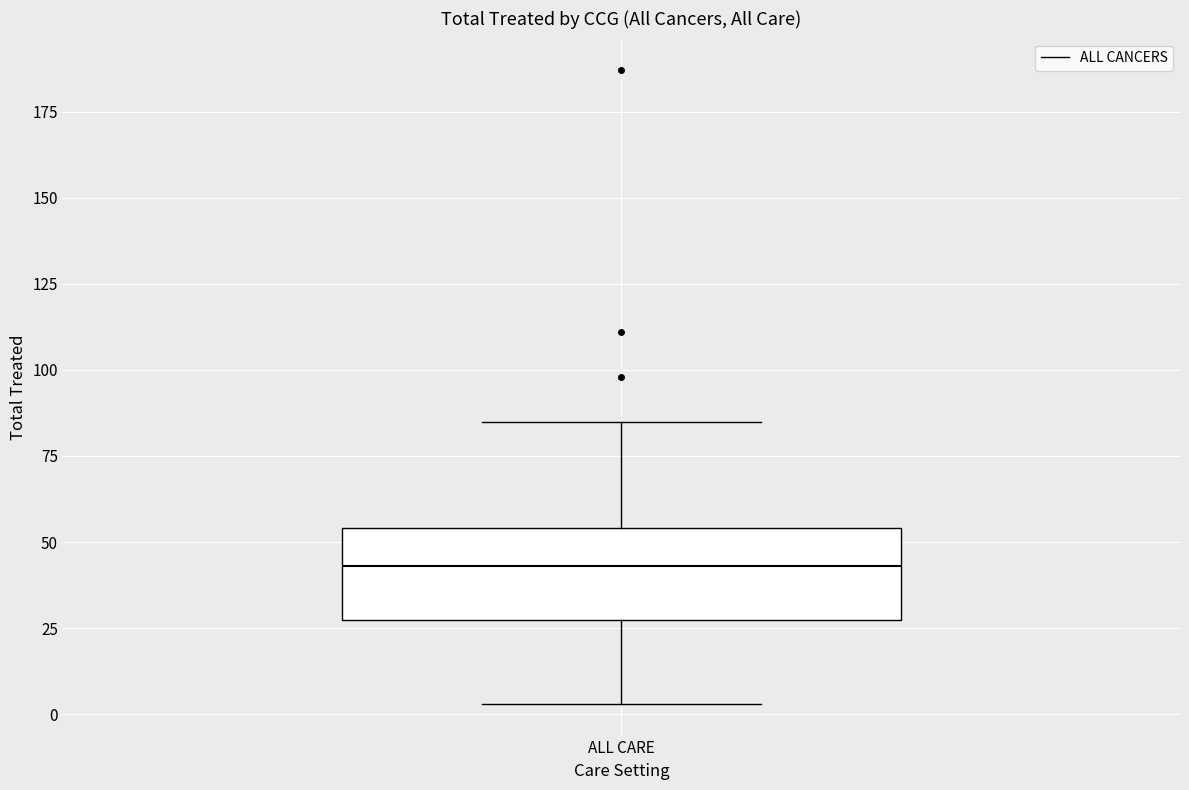

Read this box plot against the y-axis: the position of the median line, the range covered by the box, and the ends of both whiskers. The values are not printed on the chart, so give them approximately, as read against the axis.

median 45, box 30 to 55, whiskers 5 to 85